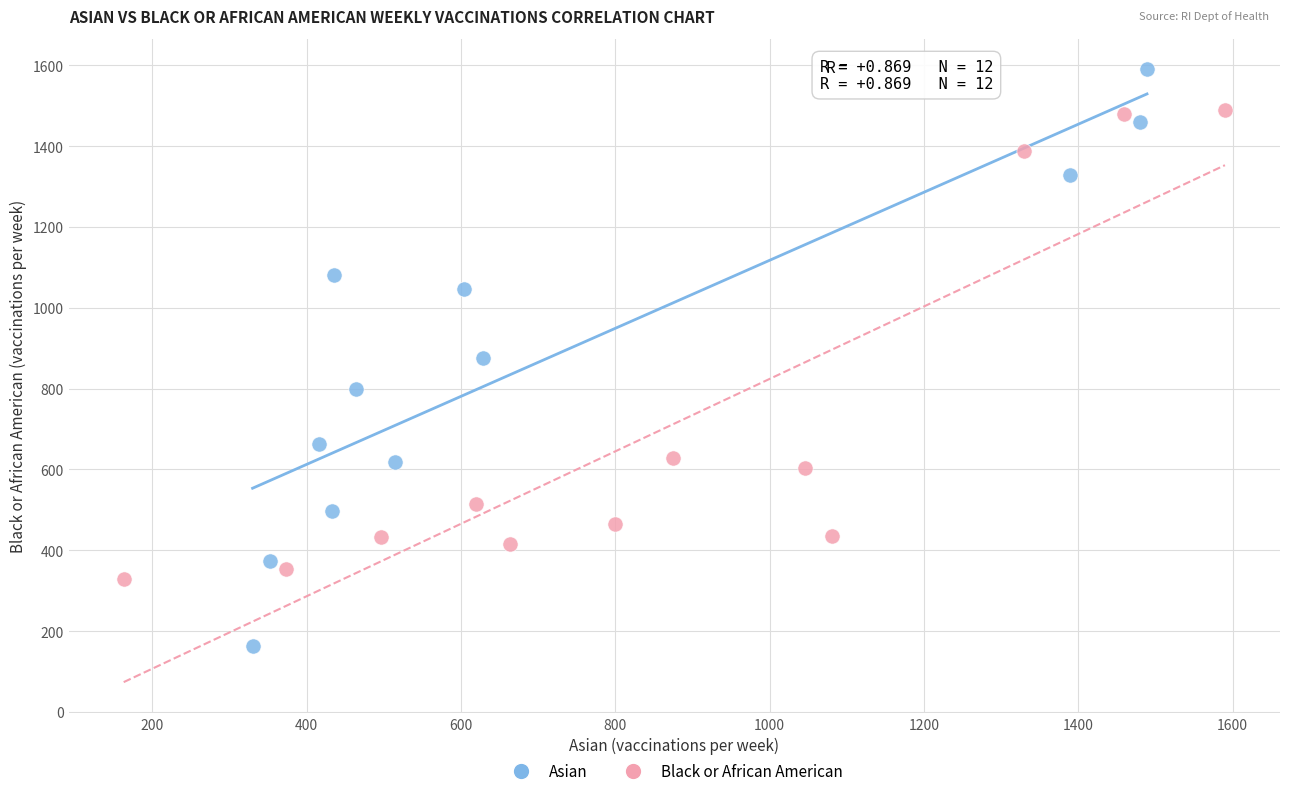

Which series reaches the minimum Y coordinate?

Asian